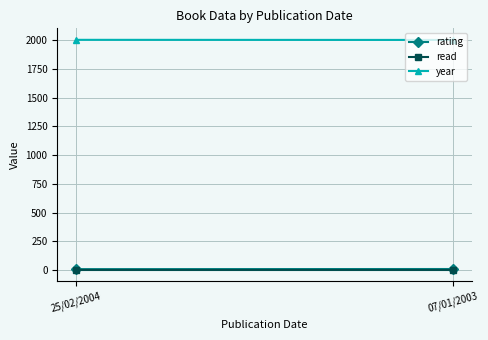

Count the number of categories in the chart.

2